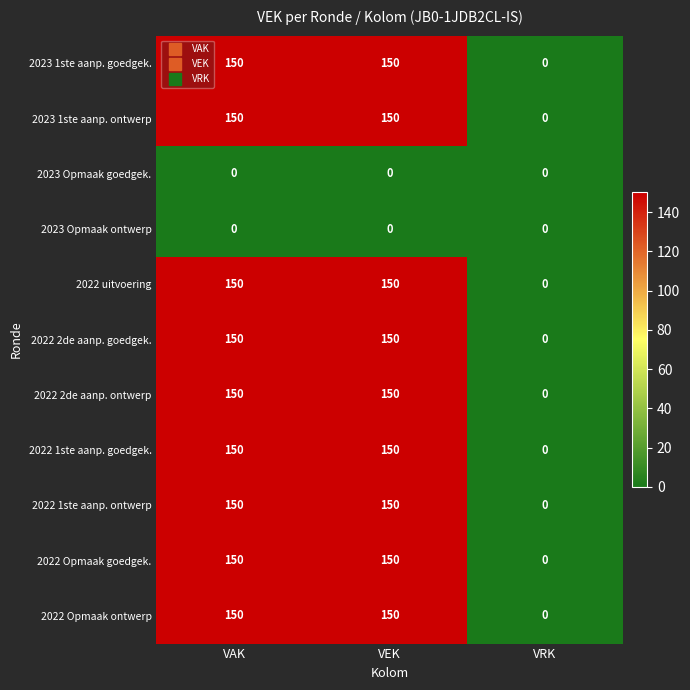

What value does the 2023 1ste aanp. goedgek. series have at VEK, to the nearest 50?

150